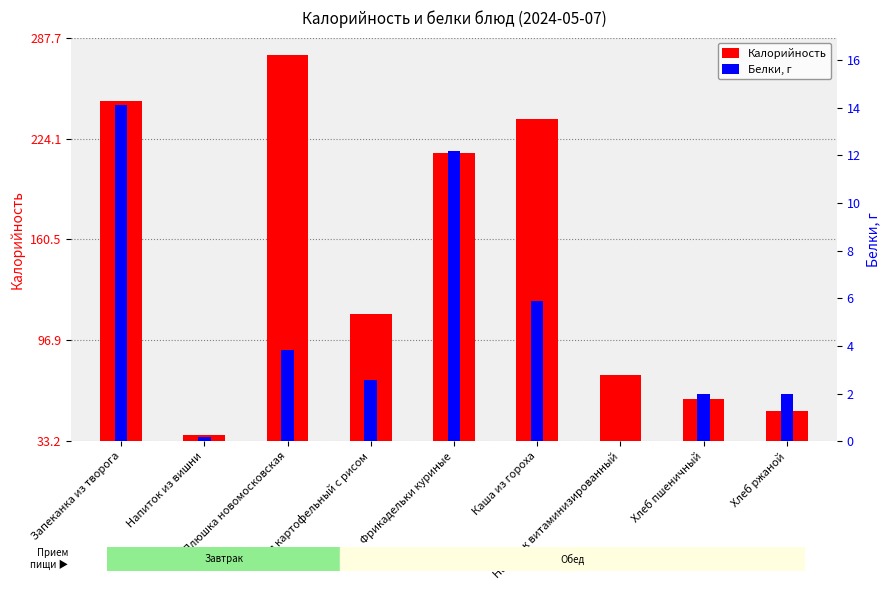

Read the Калорийность value at Фрикадельки куриные.

215.0